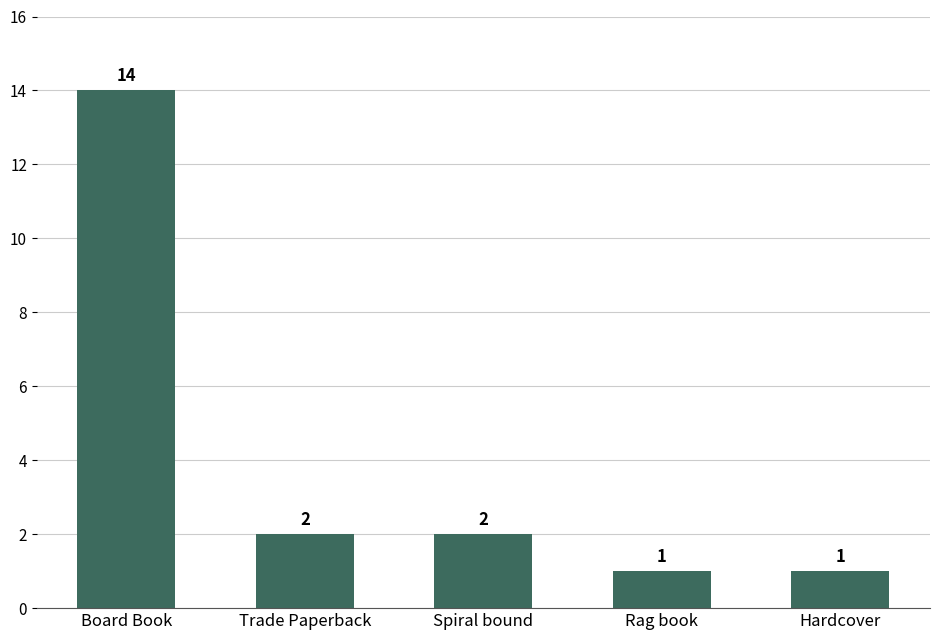

How many values are below 2?

2